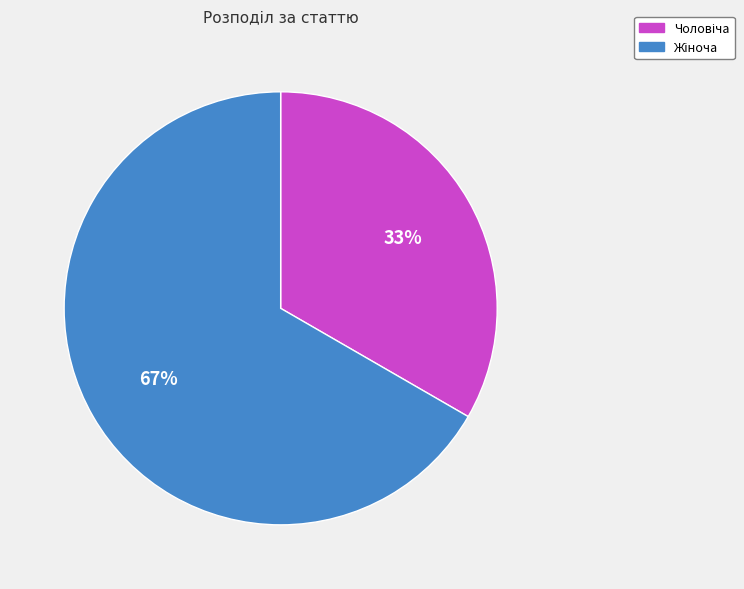

Is there a majority slice in this chart?

Yes